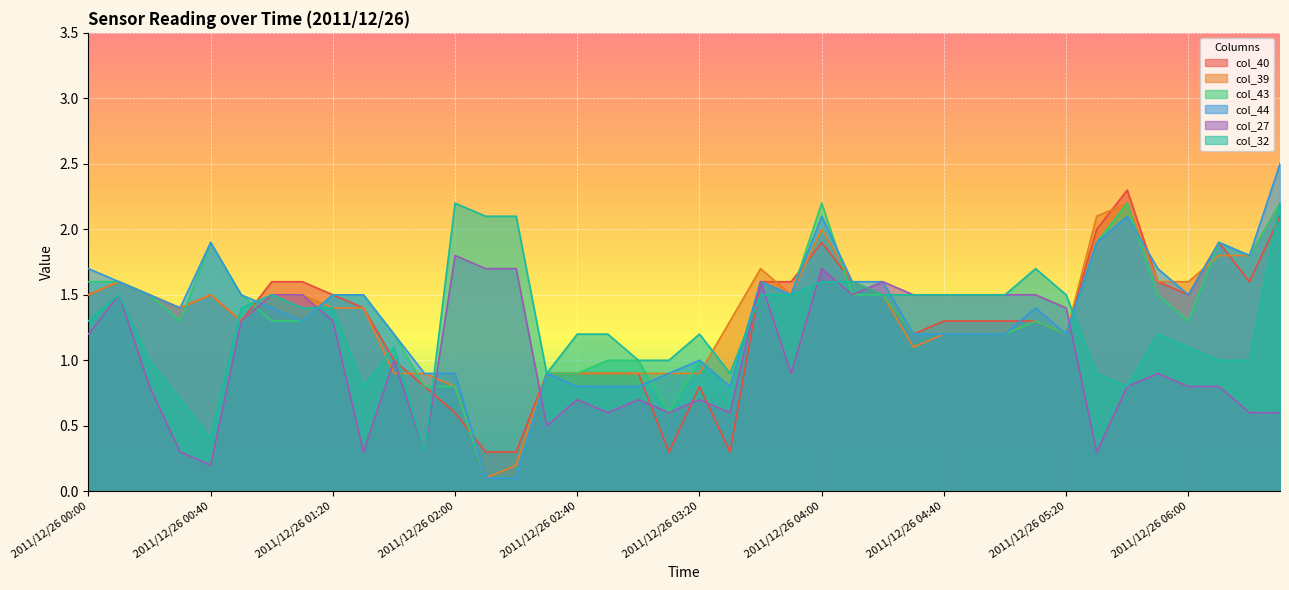

Which series changed the most between 2011/12/26 01:10 and 2011/12/26 03:40?

col_43